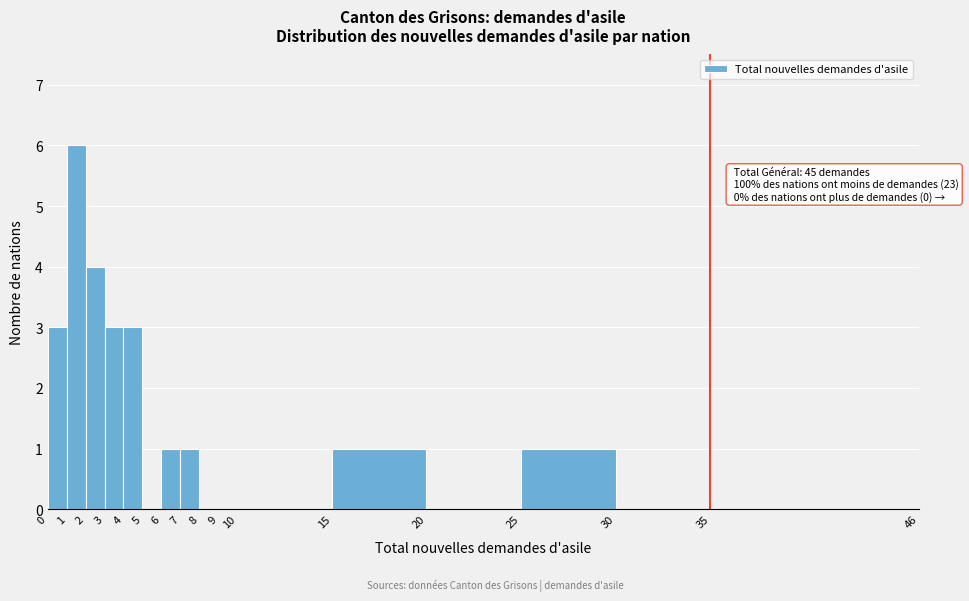

Which range on the x-axis has the tallest bar?

1 to 2